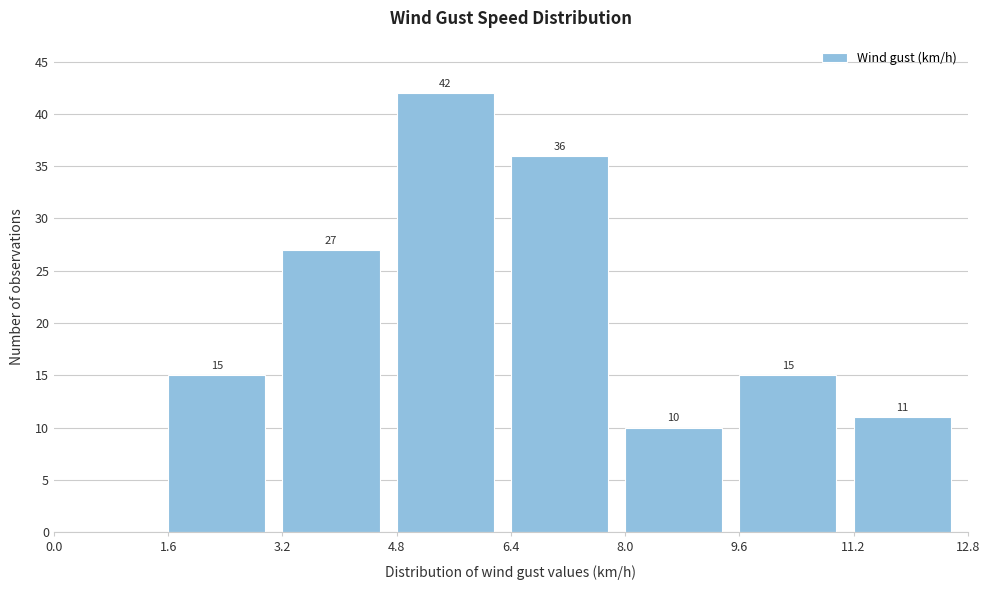

Which range on the x-axis has the tallest bar?

4.8 to 6.4